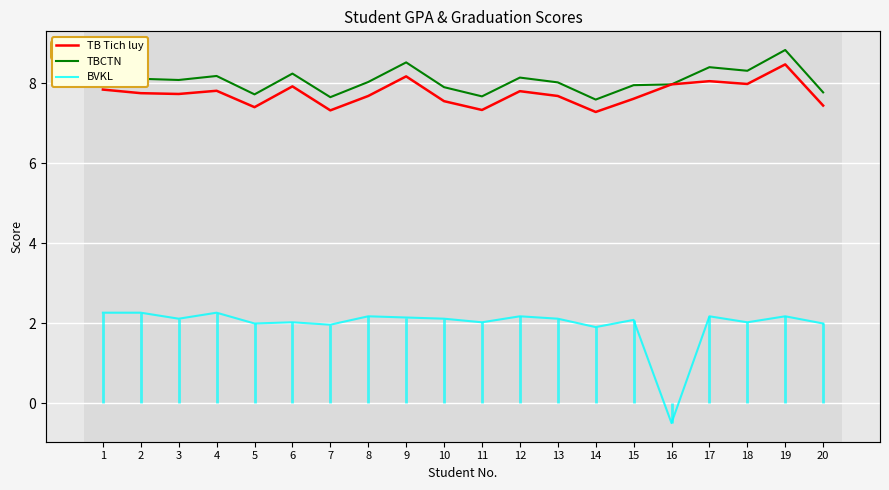

Does the chart display data point markers on the line(s)?

No